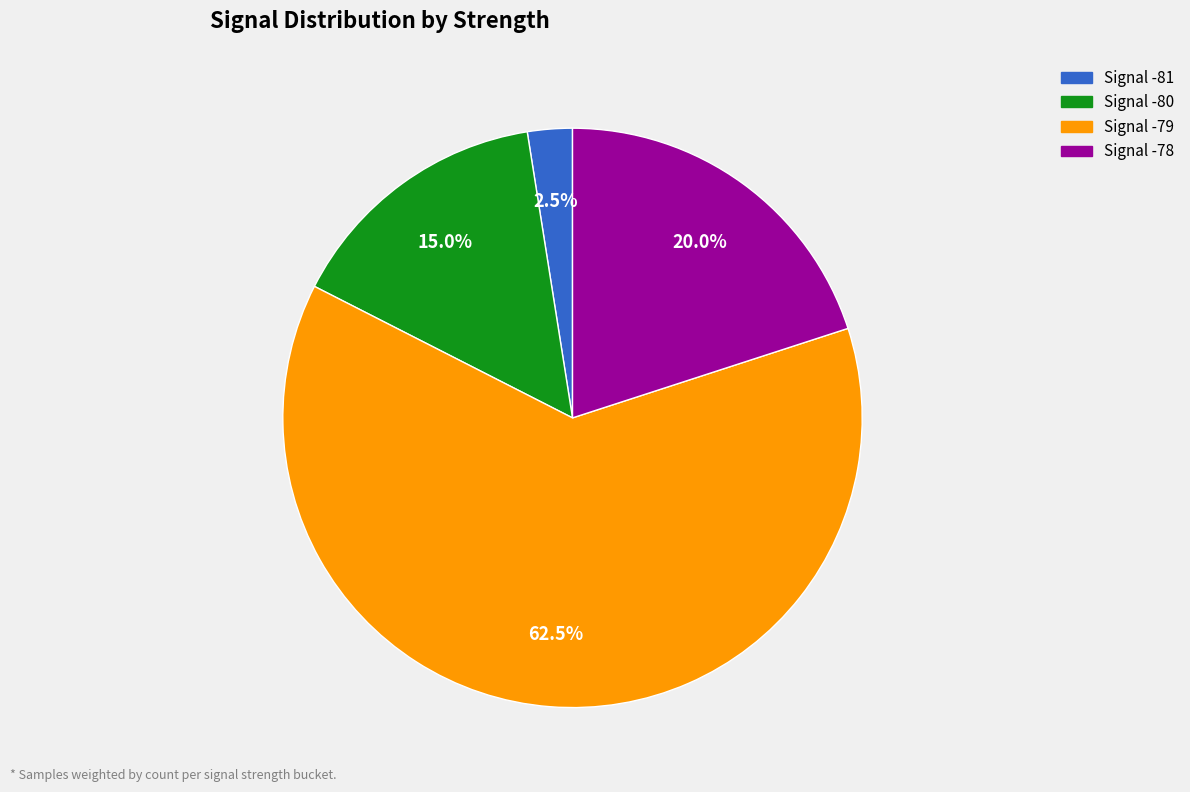

What portion of the pie excludes Signal -80?

85.0%